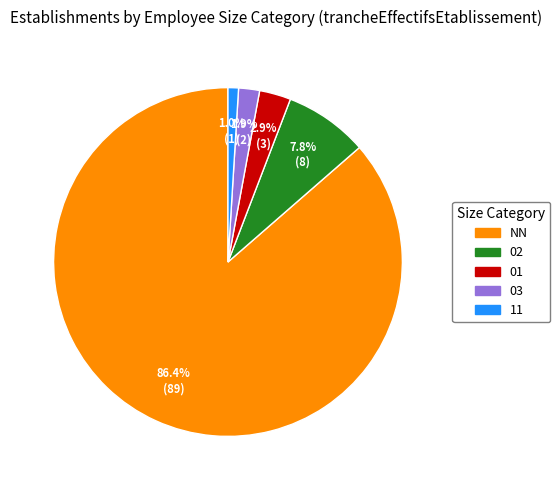

Combined, do 11 and 01 account for over 50%?

No